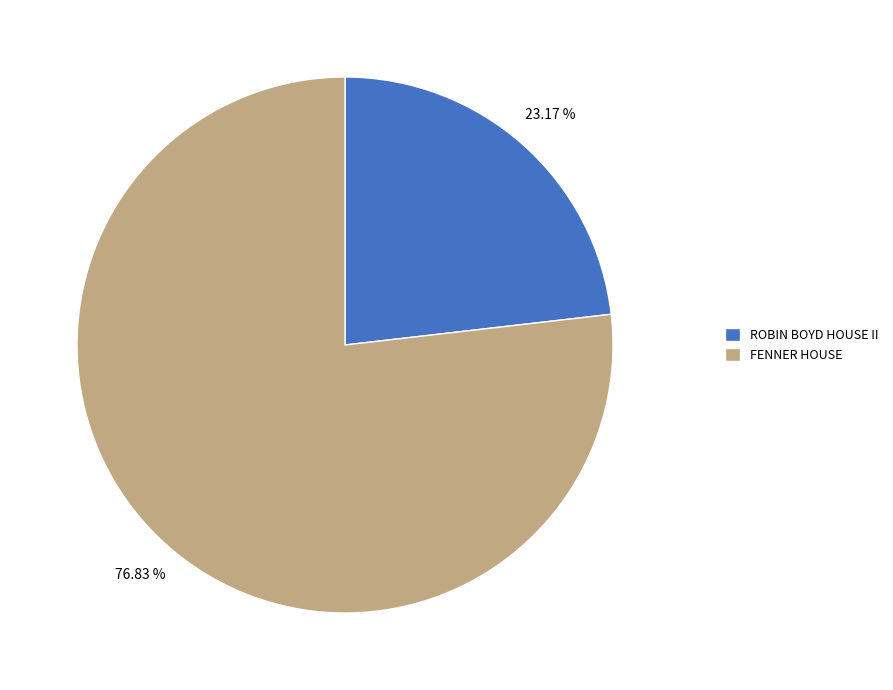

To the nearest percent, what is the average slice percentage?

50%